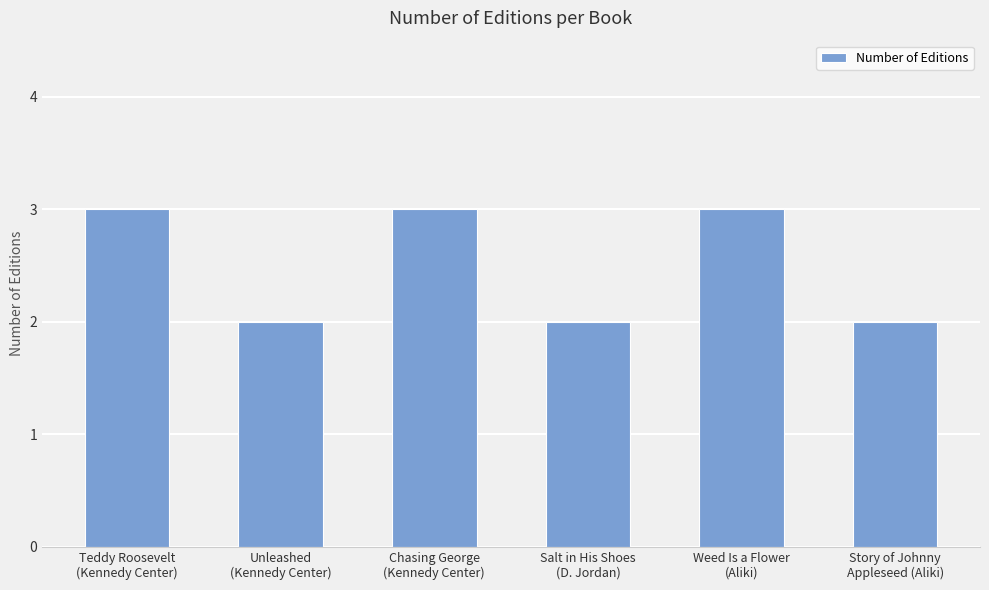

What is the ratio of the value at Story of Johnny
Appleseed (Aliki) to the value at Chasing George
(Kennedy Center)?

0.7